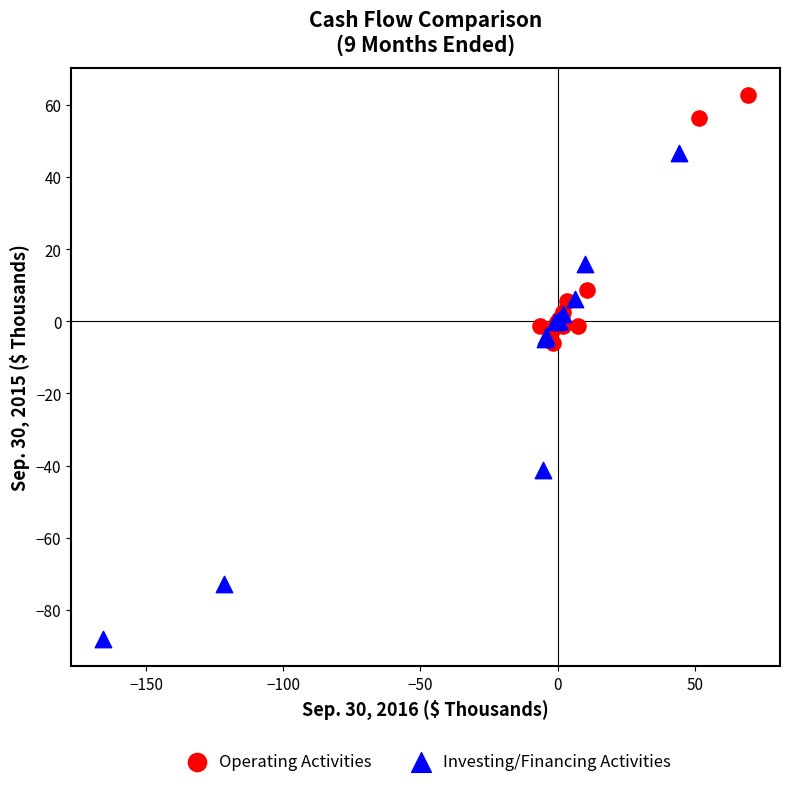

Which series contains the lowest Y value?

Investing/Financing Activities